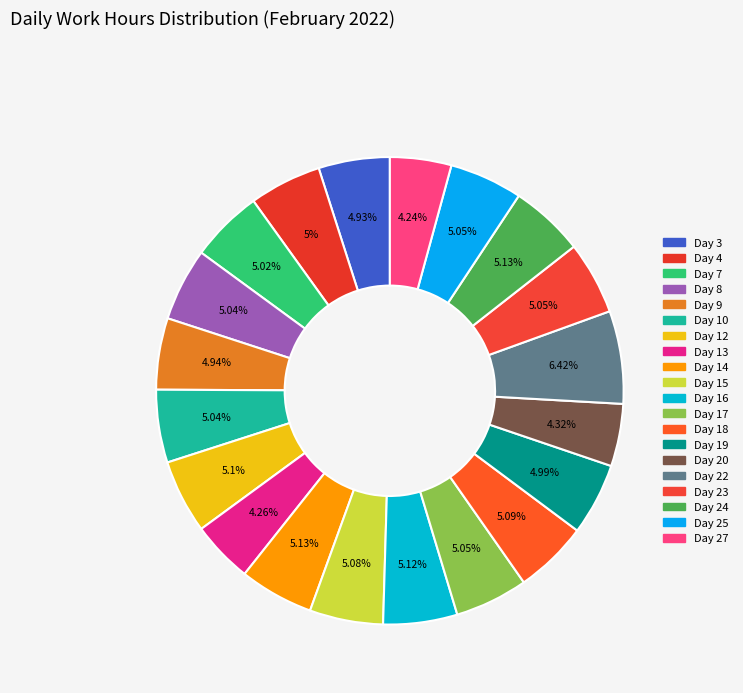

To the nearest percent, what is the difference between the largest and smallest slice percentages?

2%